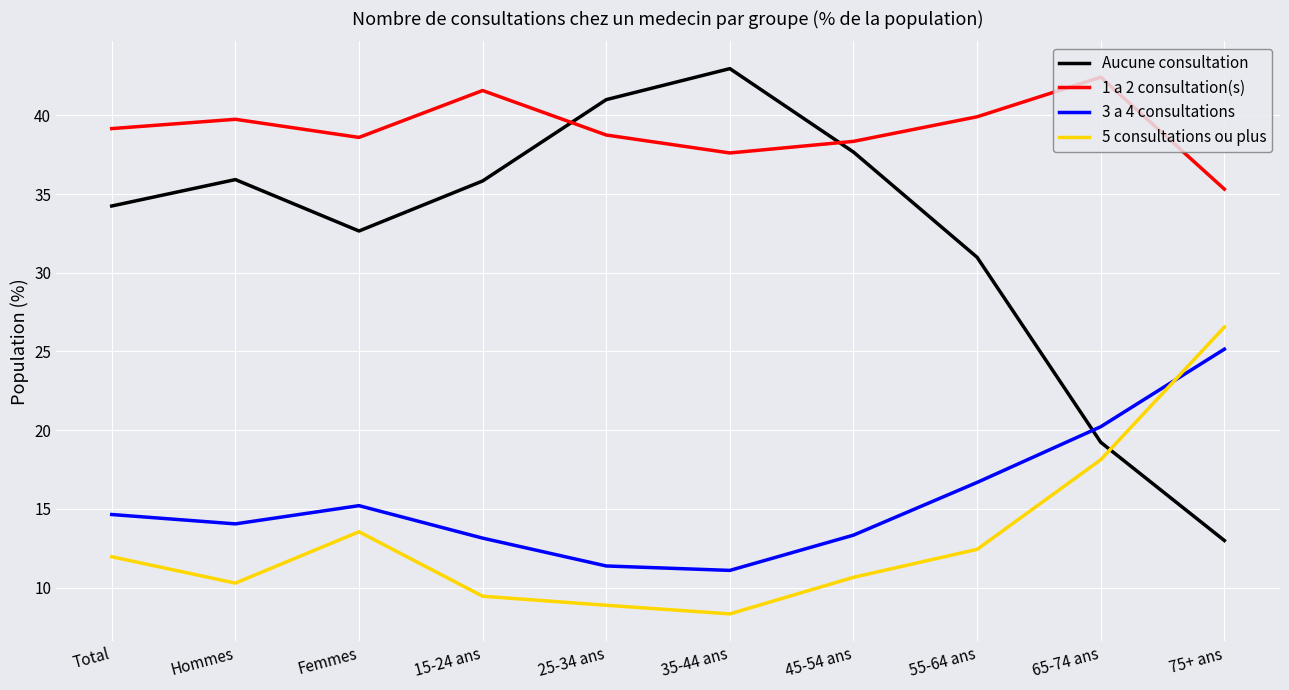

What position from the right is Femmes?

8